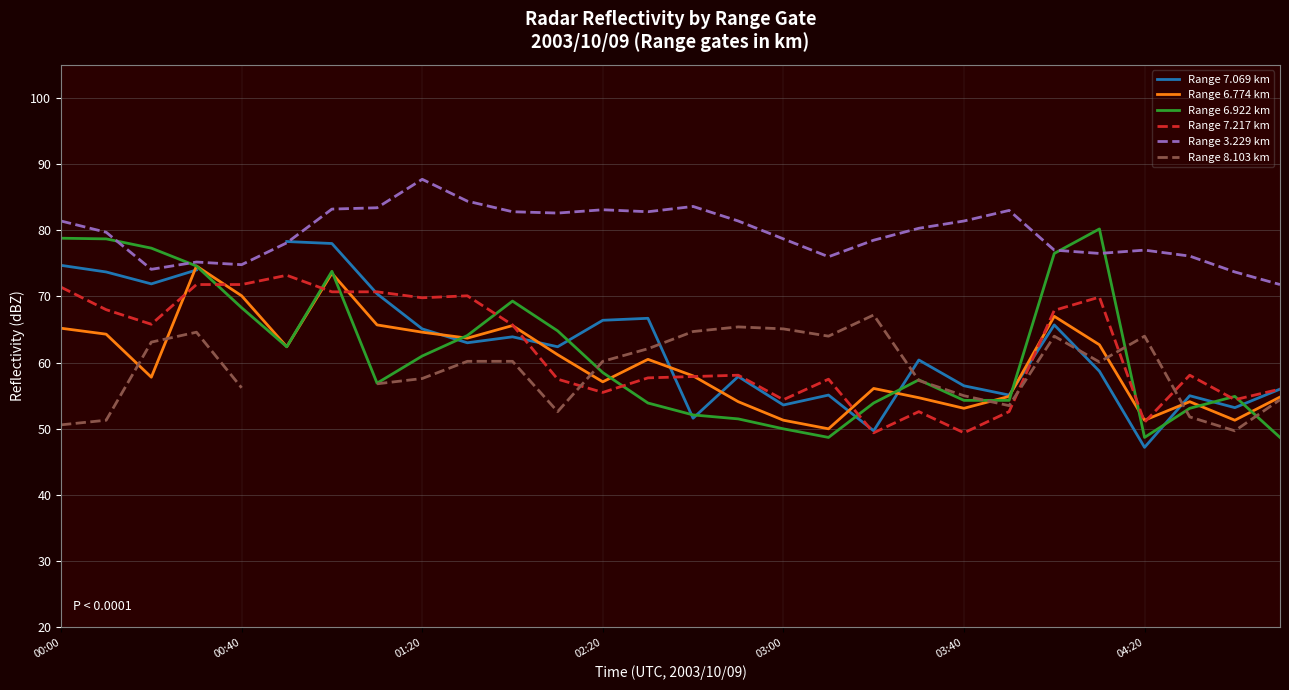

How many series are shown in this chart?

6